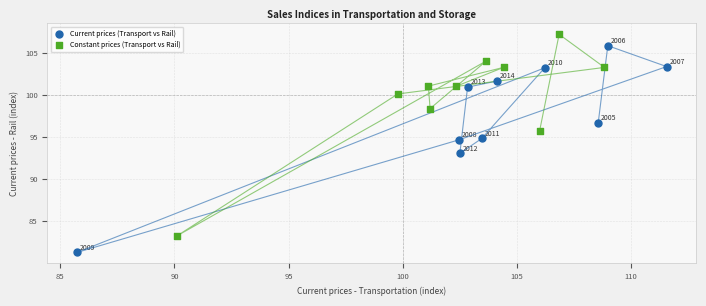

Which series has the widest spread of Y values?

Current prices (Transport vs Rail)